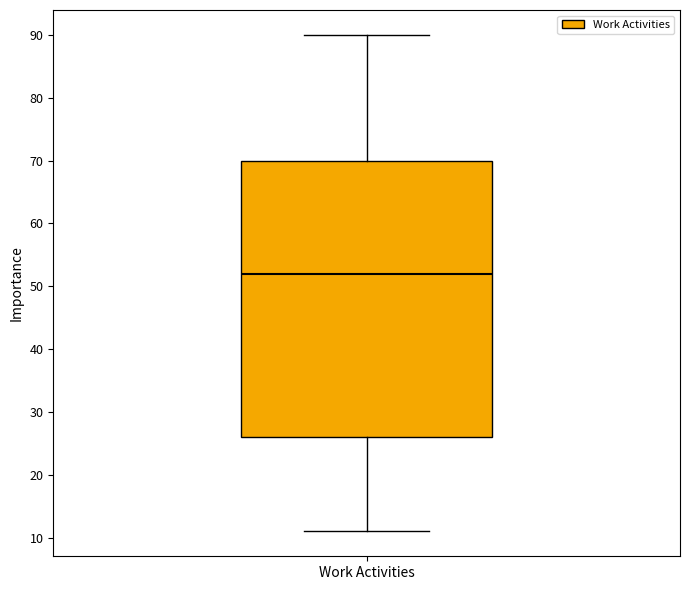

Where does the median line of the box for Work Activities sit on the y-axis? The values are not printed on the chart, so give them approximately, as read against the axis.

52